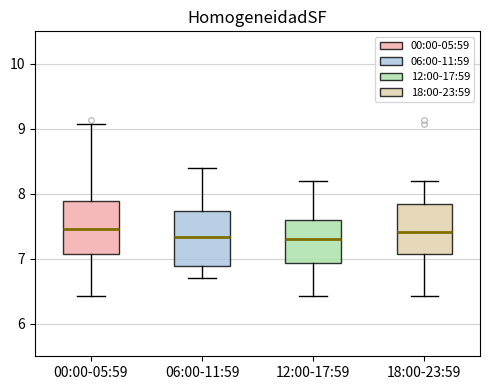

Reading left to right, read every box against the y-axis: the position of its median line, the range the box covers, and the ends of its whiskers. The values are not printed on the chart, so give them approximately, as read against the axis.

00:00-05:59: median 7.5, box 7.1 to 7.9, whiskers 6.4 to 9.1
06:00-11:59: median 7.3, box 6.9 to 7.7, whiskers 6.7 to 8.4
12:00-17:59: median 7.3, box 6.9 to 7.6, whiskers 6.4 to 8.2
18:00-23:59: median 7.4, box 7.1 to 7.8, whiskers 6.4 to 8.2